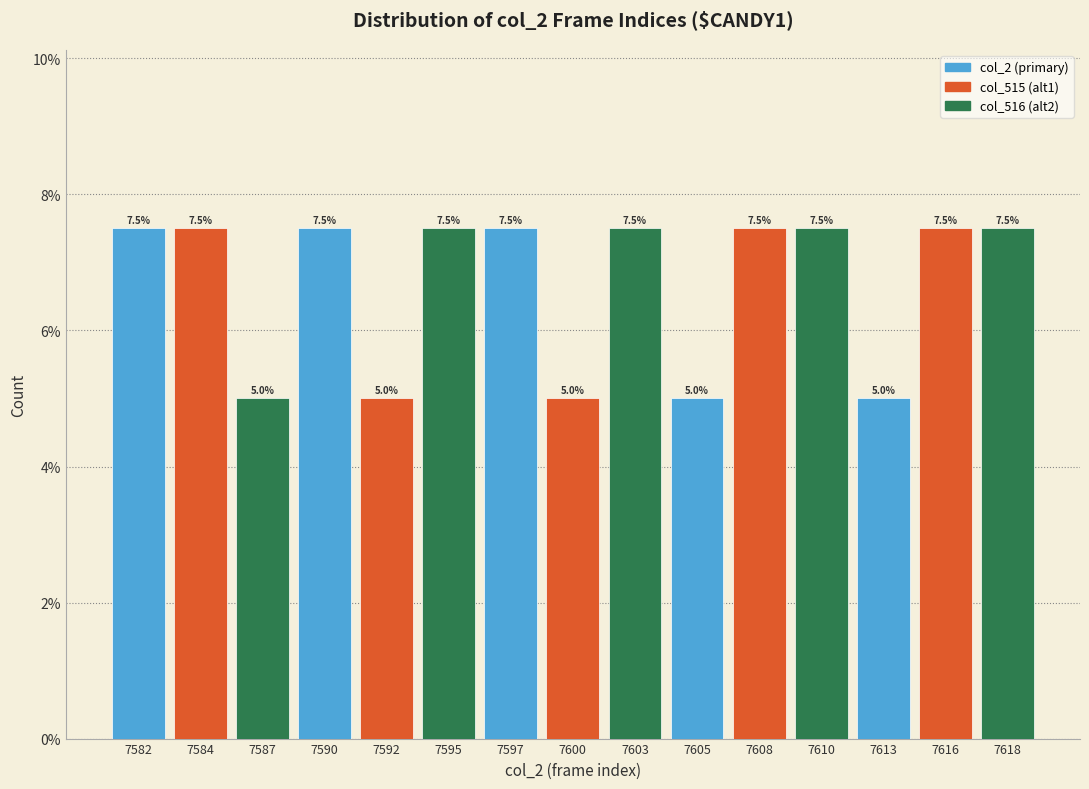

Reading left to right, what are all the values shown in this chart?

7582=7.5	7584=7.5	7587=5.0	7590=7.5	7592=5.0	7595=7.5	7597=7.5	7600=5.0	7603=7.5	7605=5.0	7608=7.5	7610=7.5	7613=5.0	7616=7.5	7618=7.5